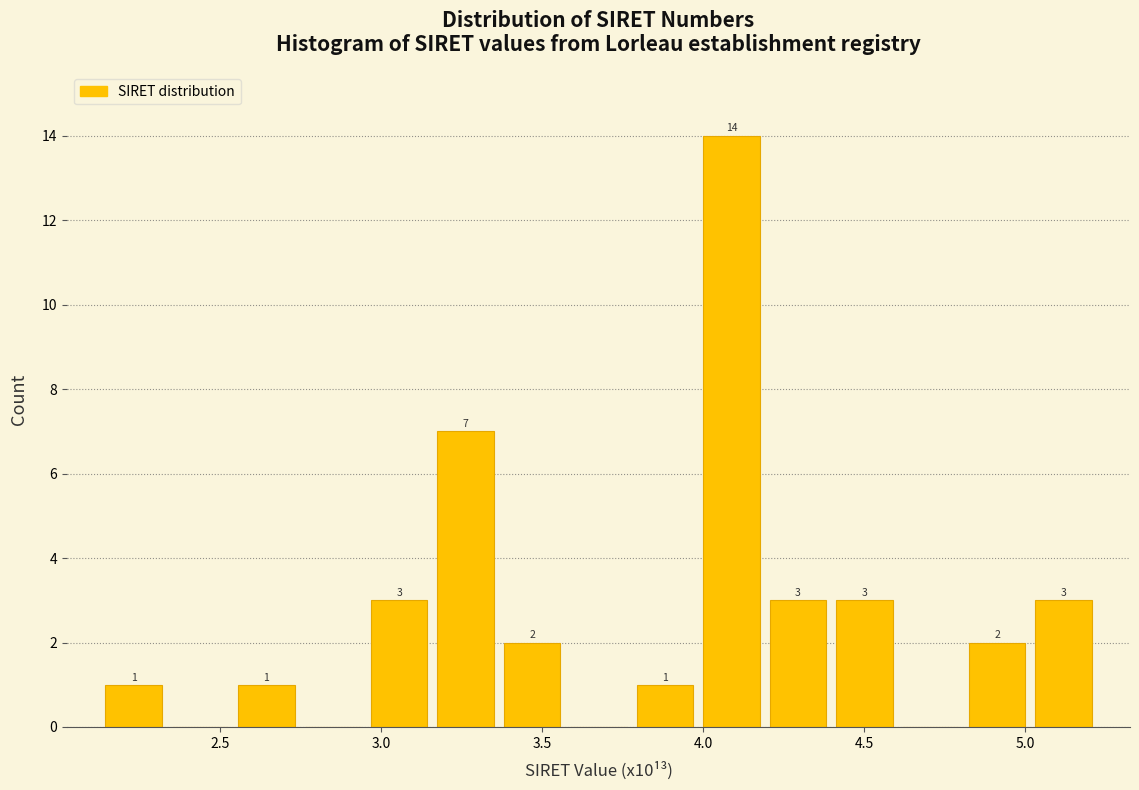

Over which range of the x-axis is the bar tallest?

4.00 to 4.20